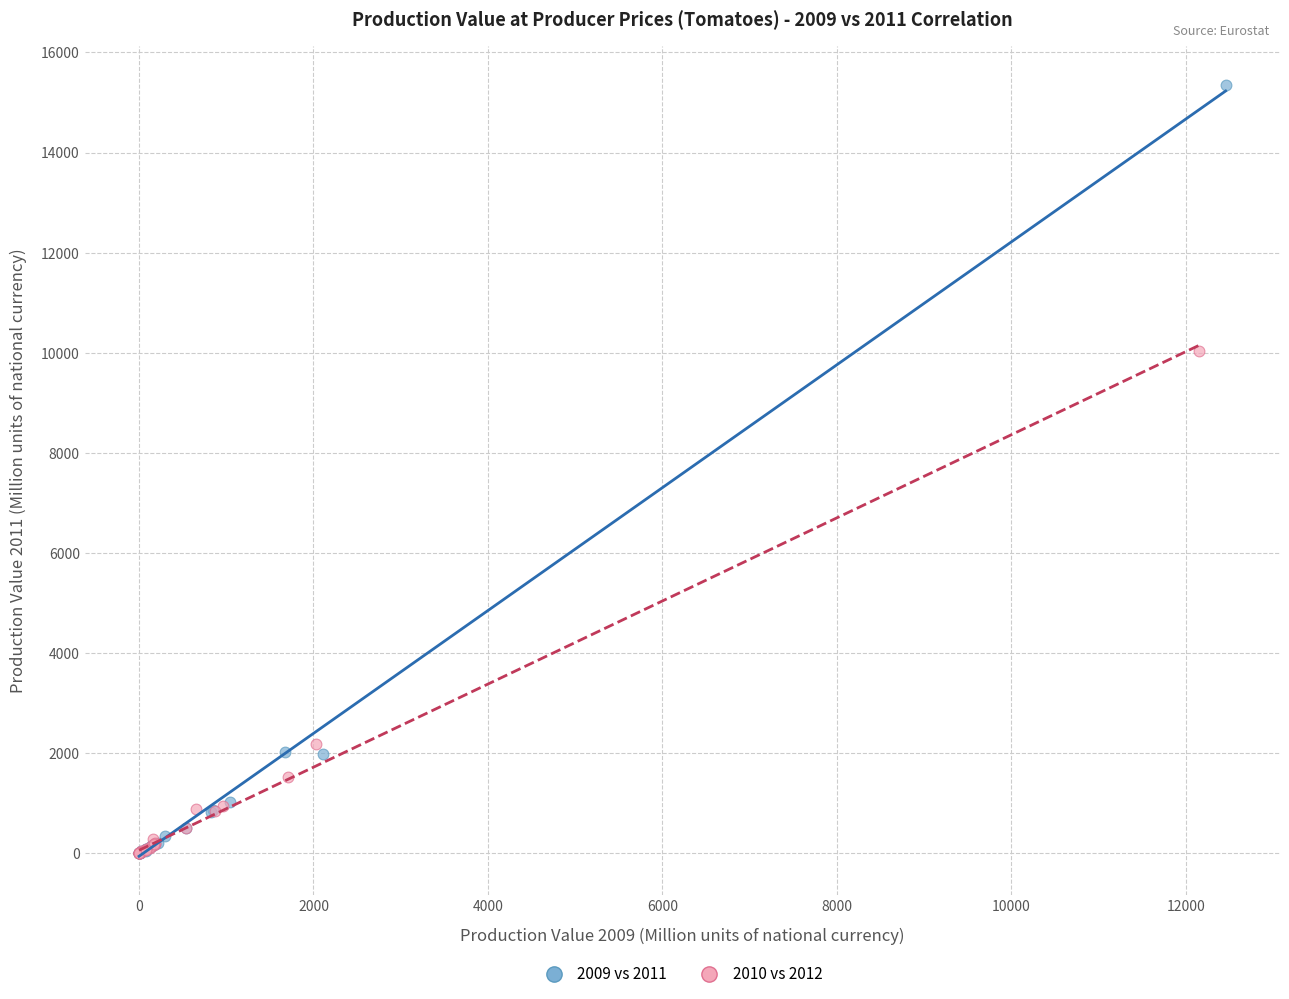

Which series has the widest spread of Y values?

2009 vs 2011